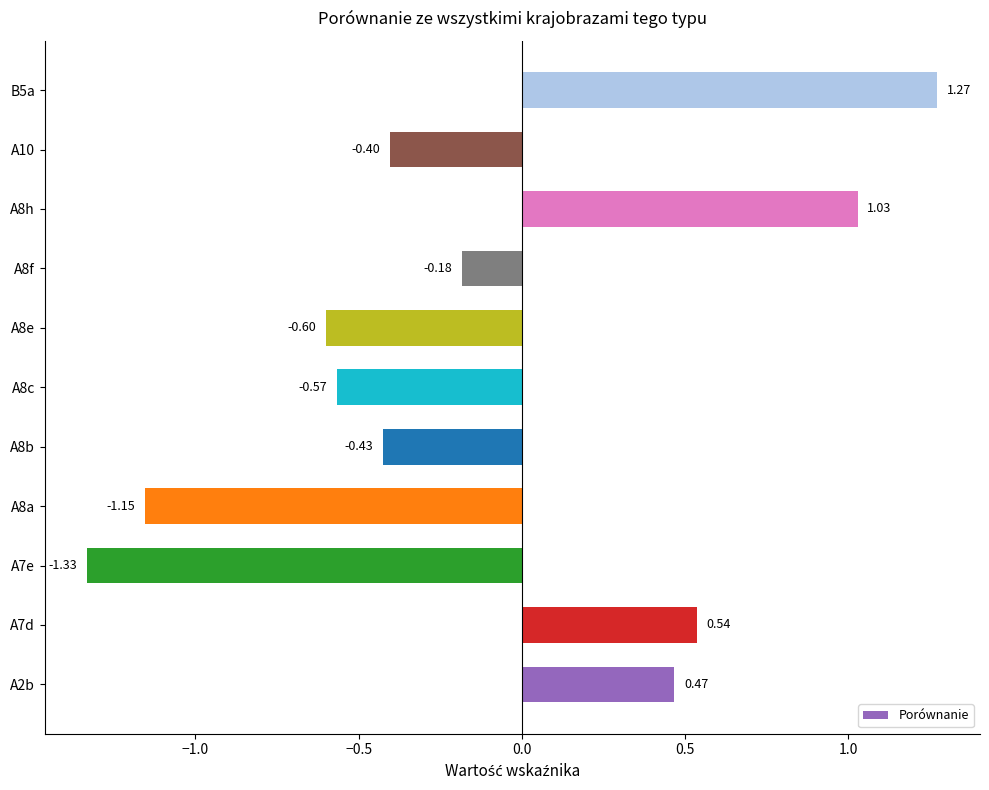

List the labels in order of value, largest first.

B5a, A8h, A7d, A2b, A8f, A10, A8b, A8c, A8e, A8a, A7e